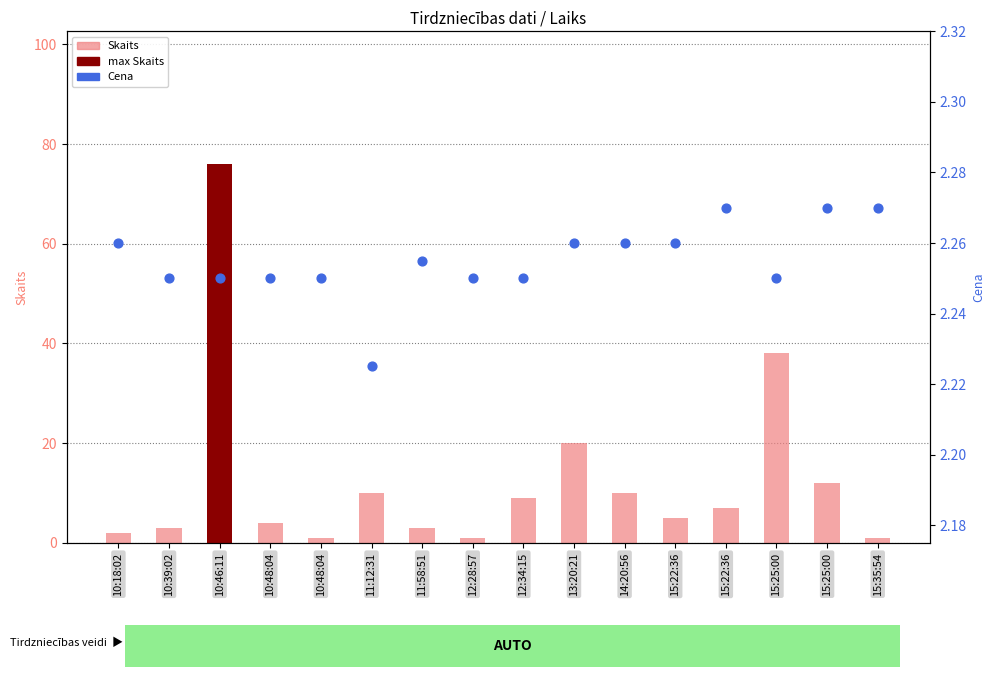

What is the total value across all series at 15:22:36?

7.3